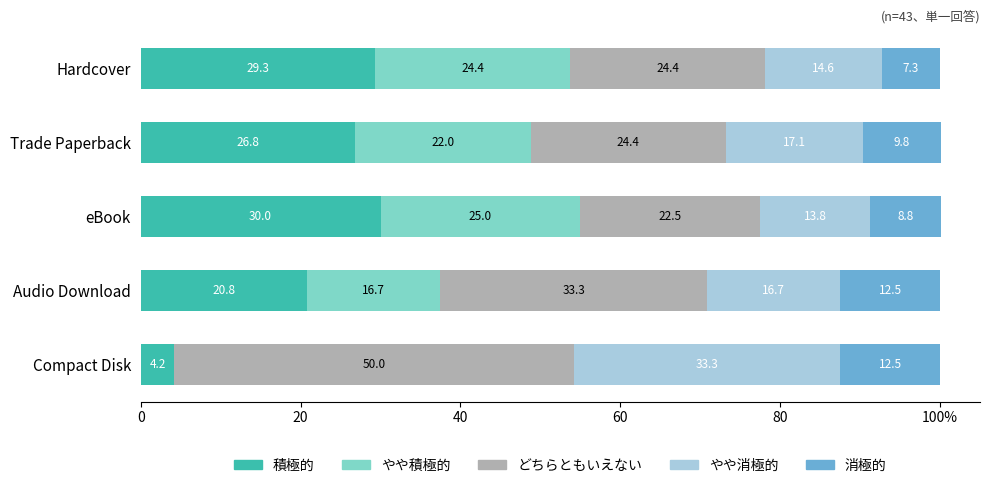

What are all the series names shown in the legend?

積極的, やや積極的, どちらともいえない, やや消極的, 消極的